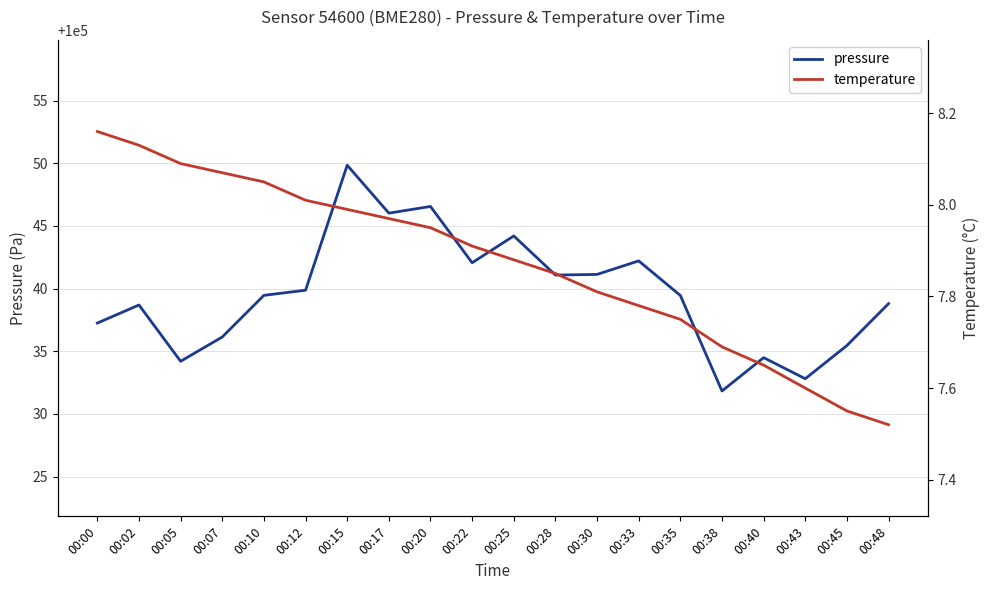

Does the chart display data point markers on the line(s)?

No